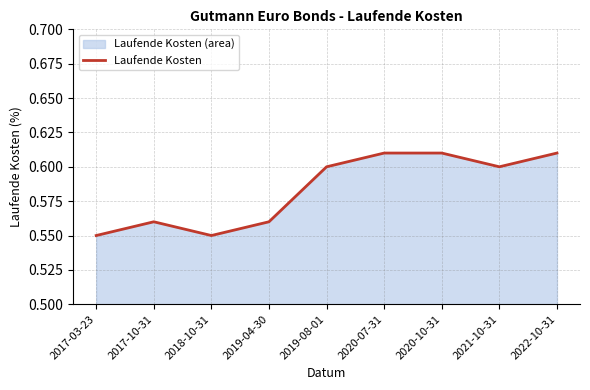

What is the value of the 1st point from the left?

0.6